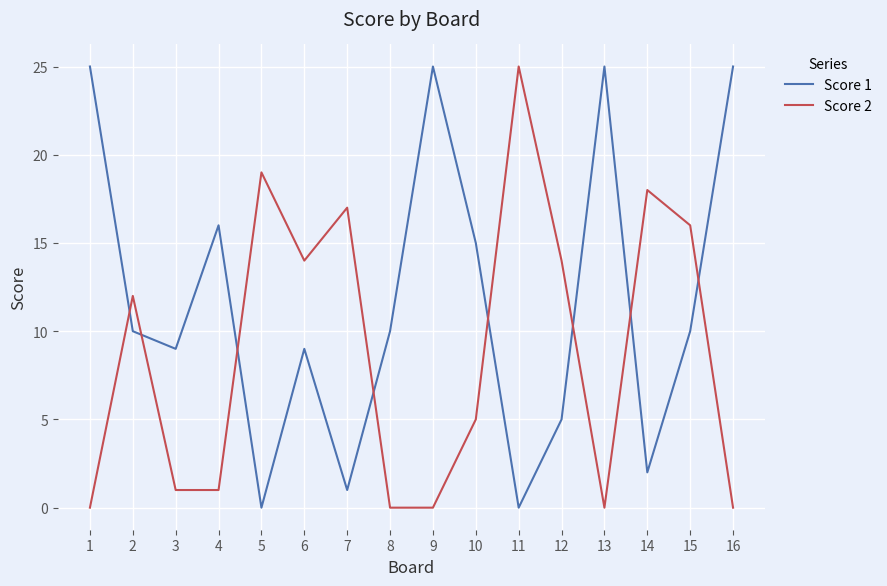

True or false: Score 1 has more than 2 points higher than both neighbors.

True